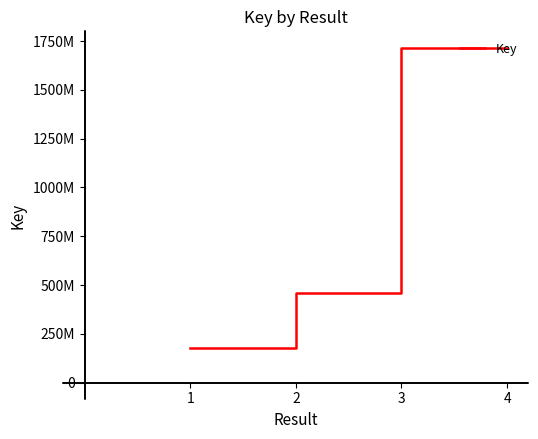

How many lines are shown in the chart?

1